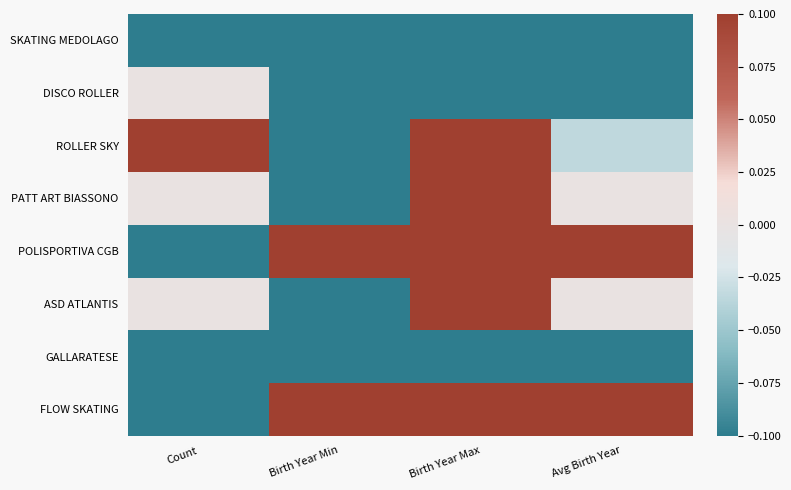

What is the total value across all series at Birth Year Max?

0.2